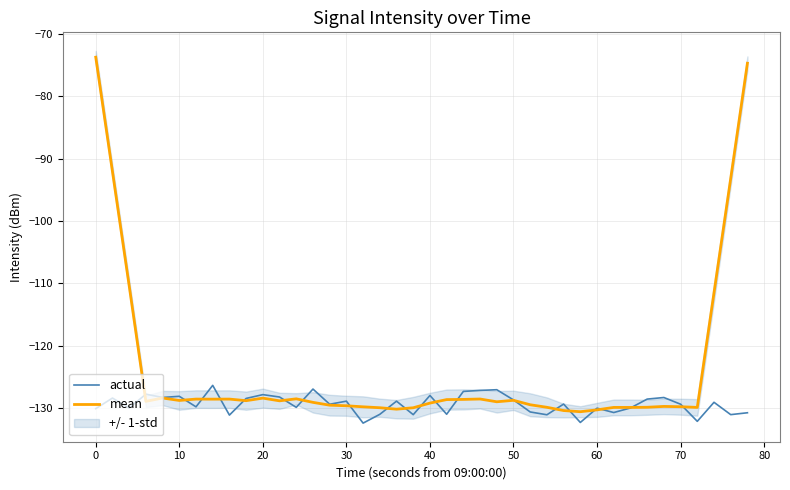

The value of actual at 20 is -182.7. True or false?

False